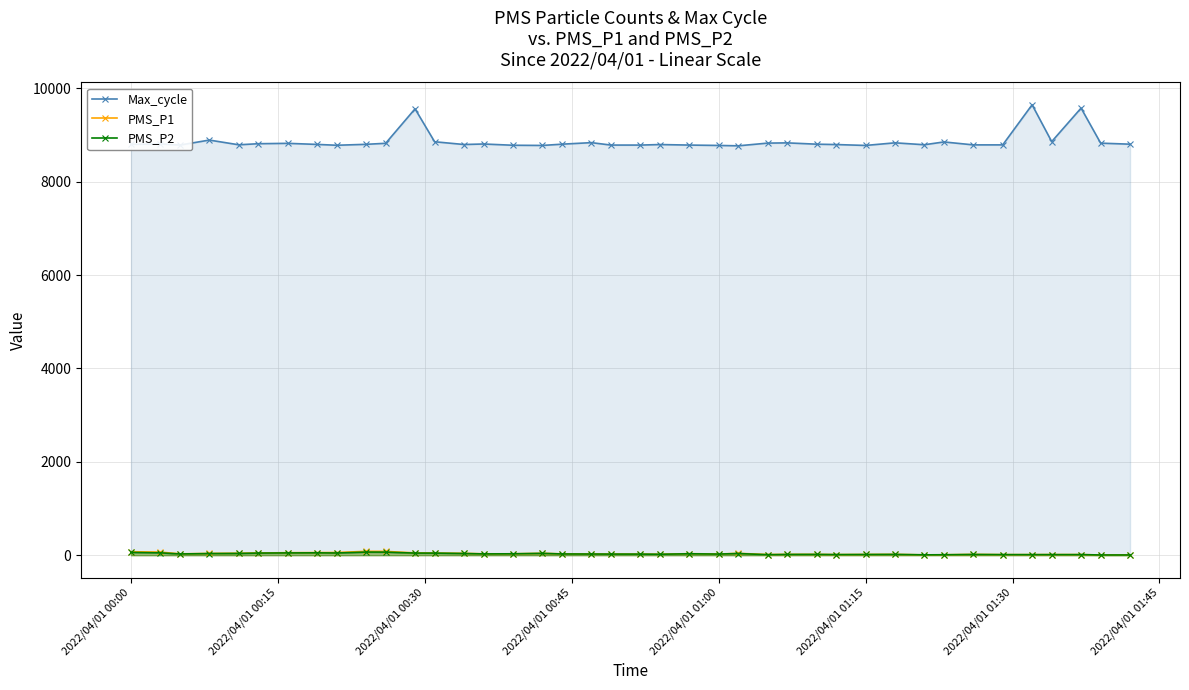

Which series has the widest spread of values?

Max_cycle